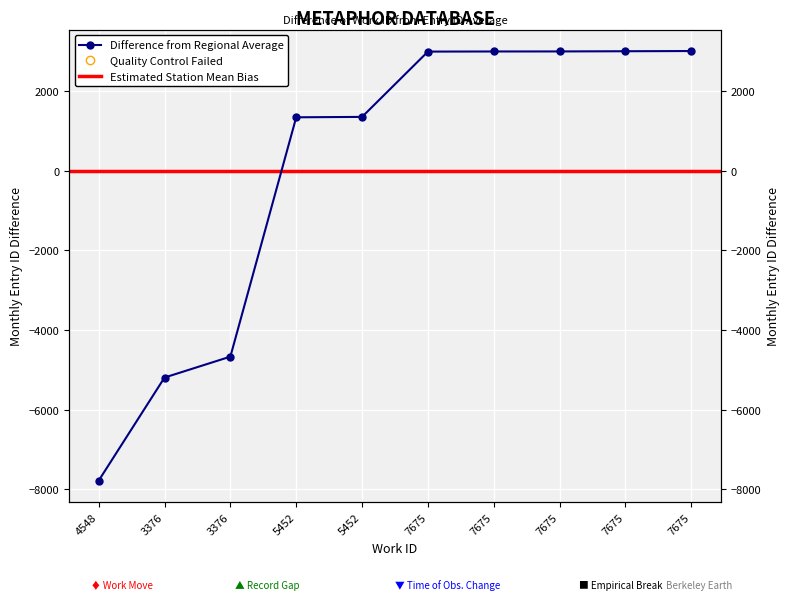

Between 3376 and 7675, which is larger?

7675